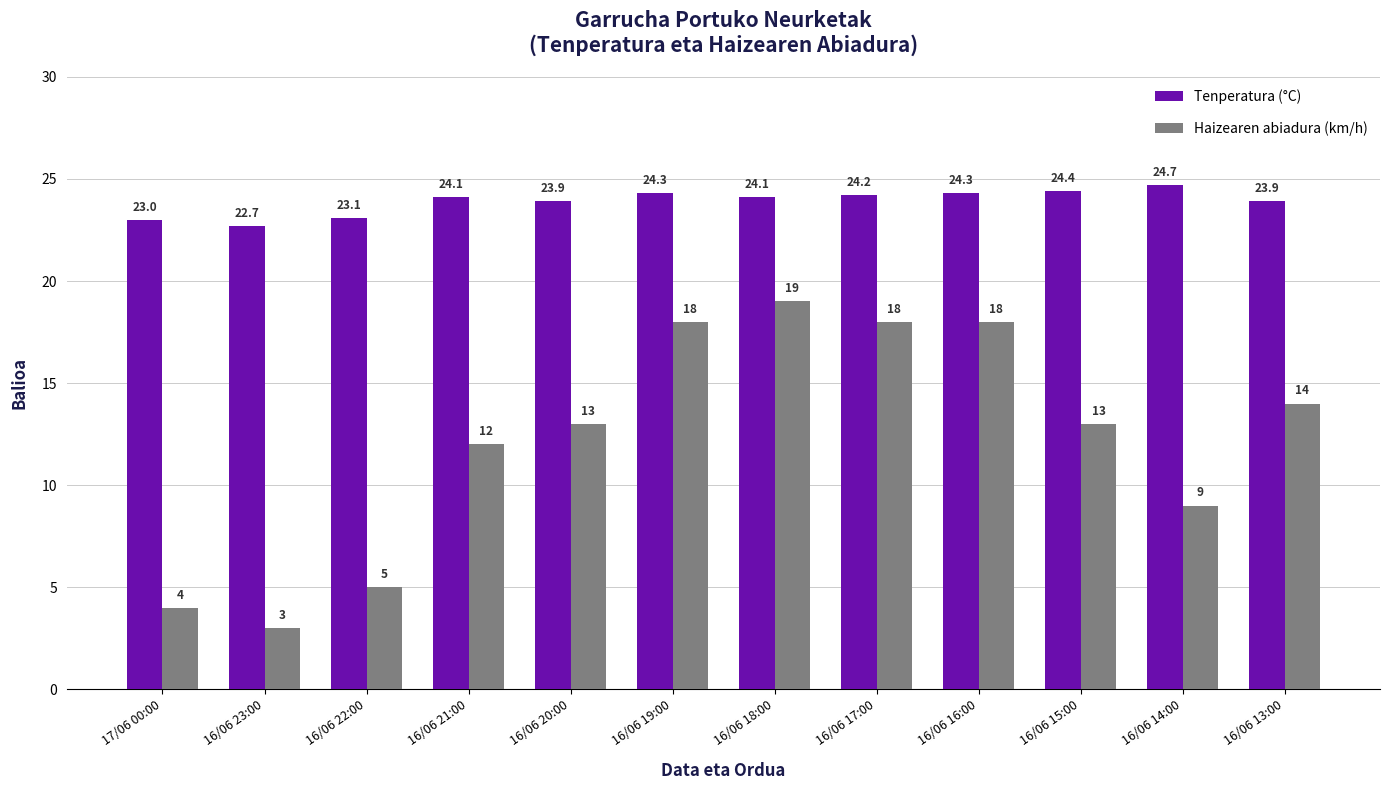

Rank the series by their maximum value, from highest to lowest.

Tenperatura (°C), Haizearen abiadura (km/h)